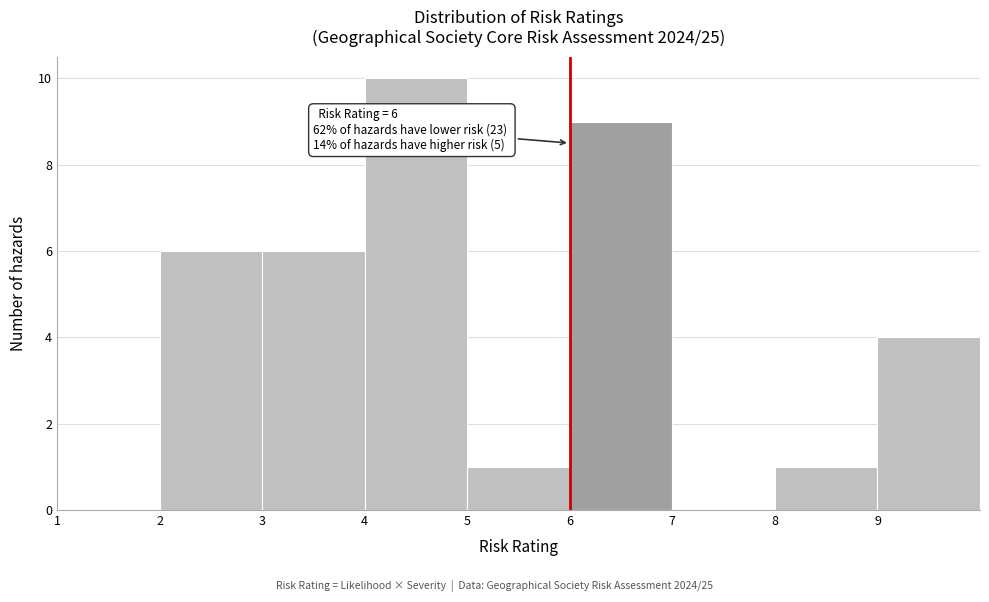

Which range on the x-axis has the tallest bar?

4 to 5